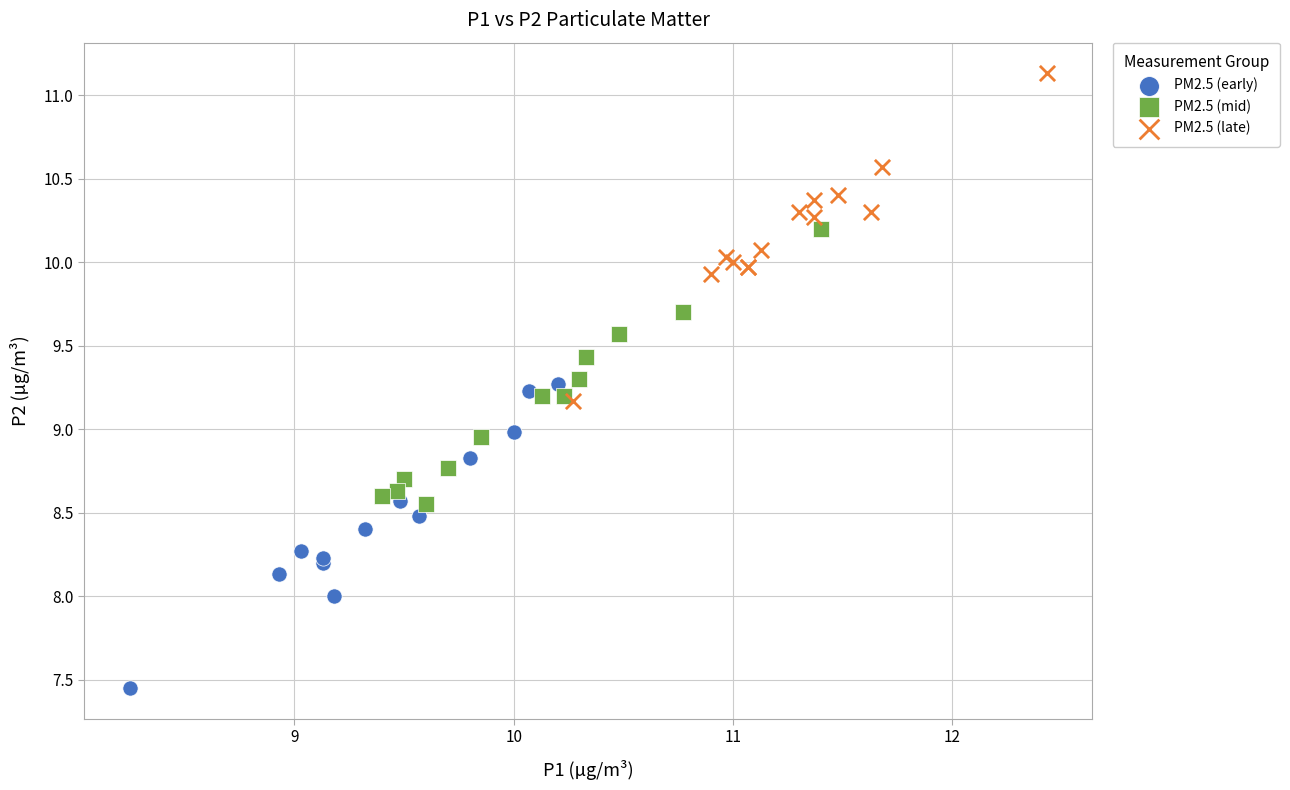

Which series reaches the maximum Y coordinate?

PM2.5 (late)